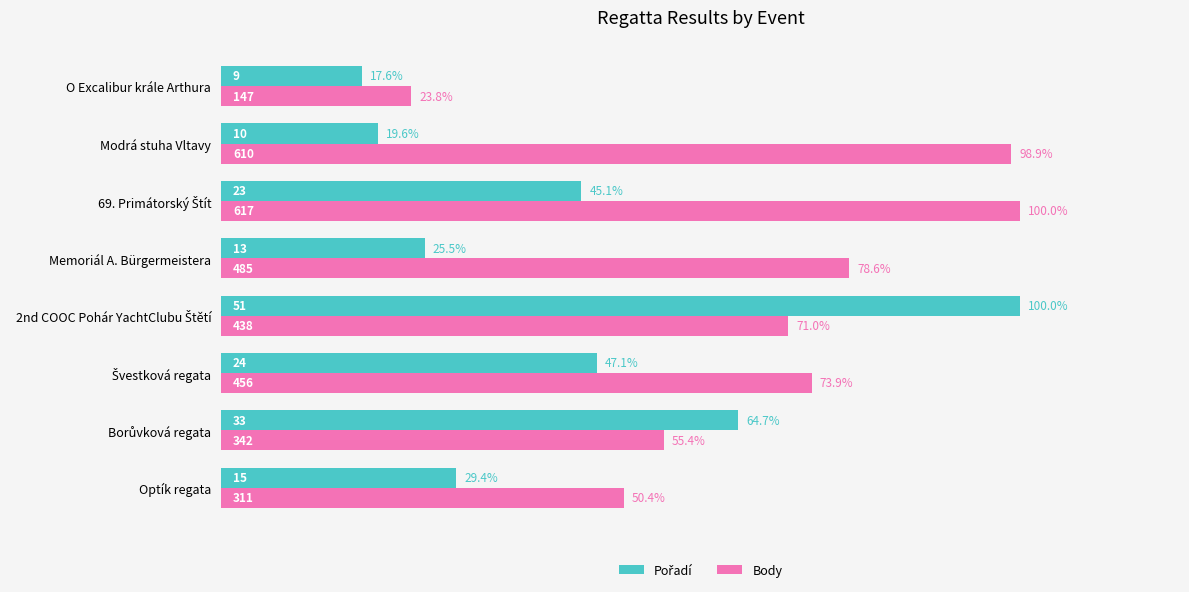

What is the sum of all Body values?

552.0